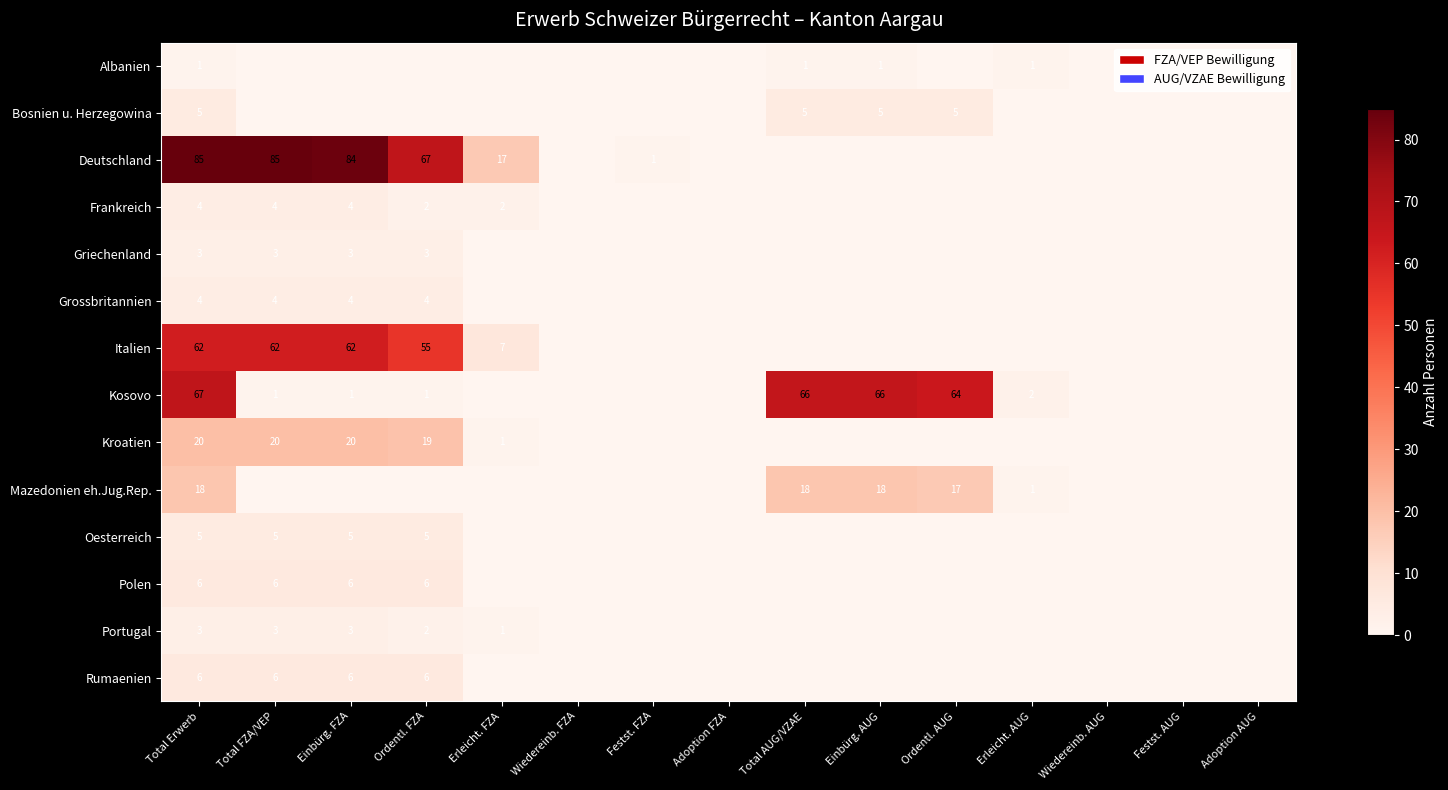

True or false: Oesterreich has a value of 8 at Total Erwerb.

False